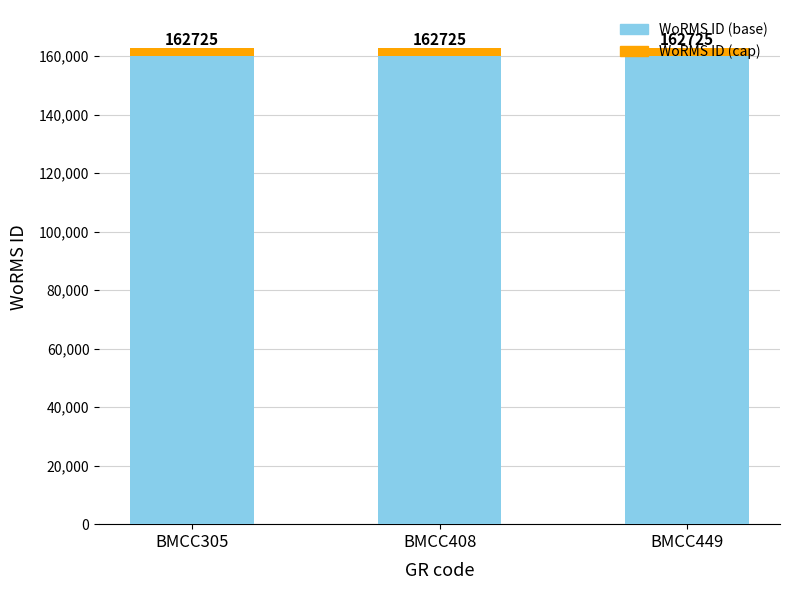

The value of WoRMS ID (base) at BMCC305 is 160000. True or false?

True